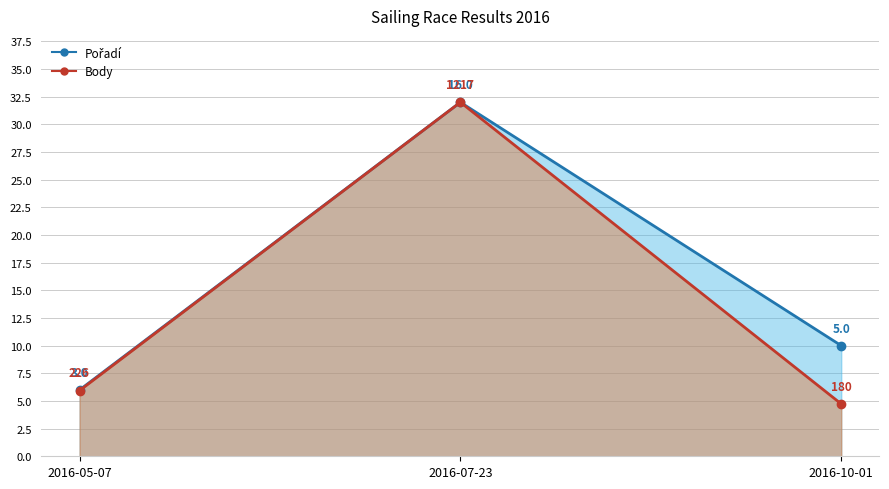

What are all the series names shown in the legend?

Pořadí (line), Body (line)